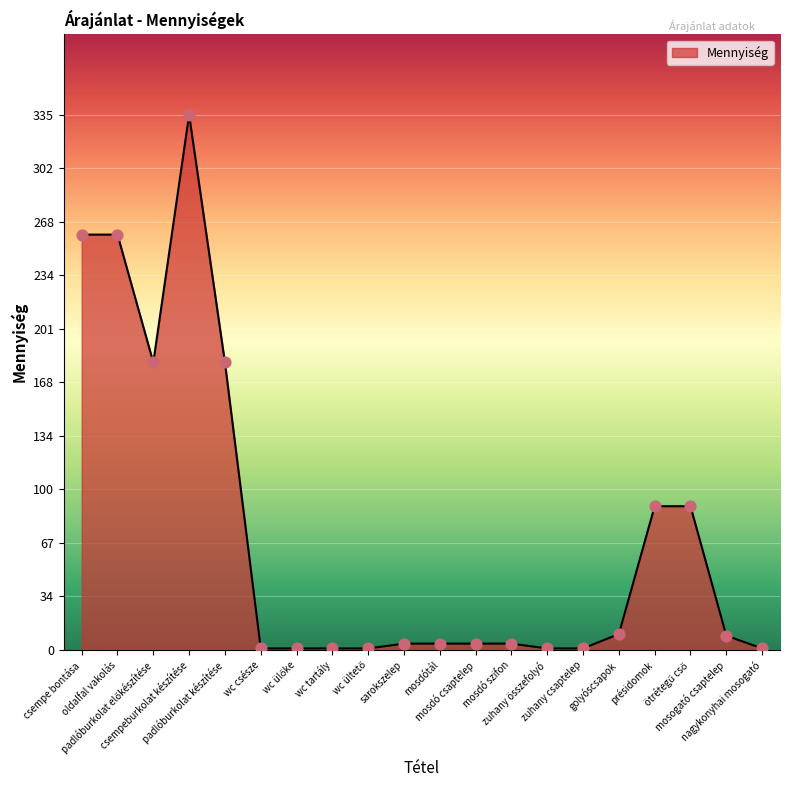

What is the greatest value displayed?

335